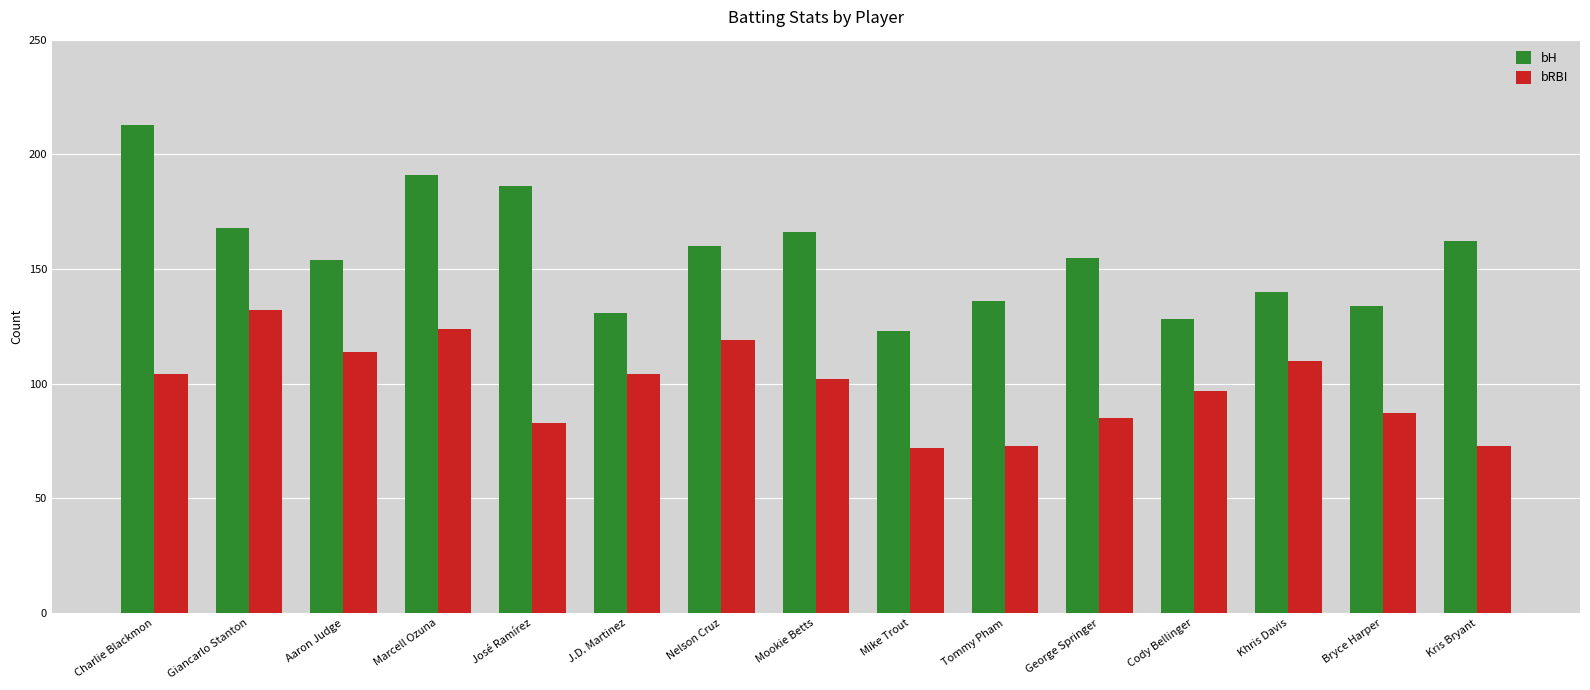

Where does the bH series first go above 155?

Charlie Blackmon